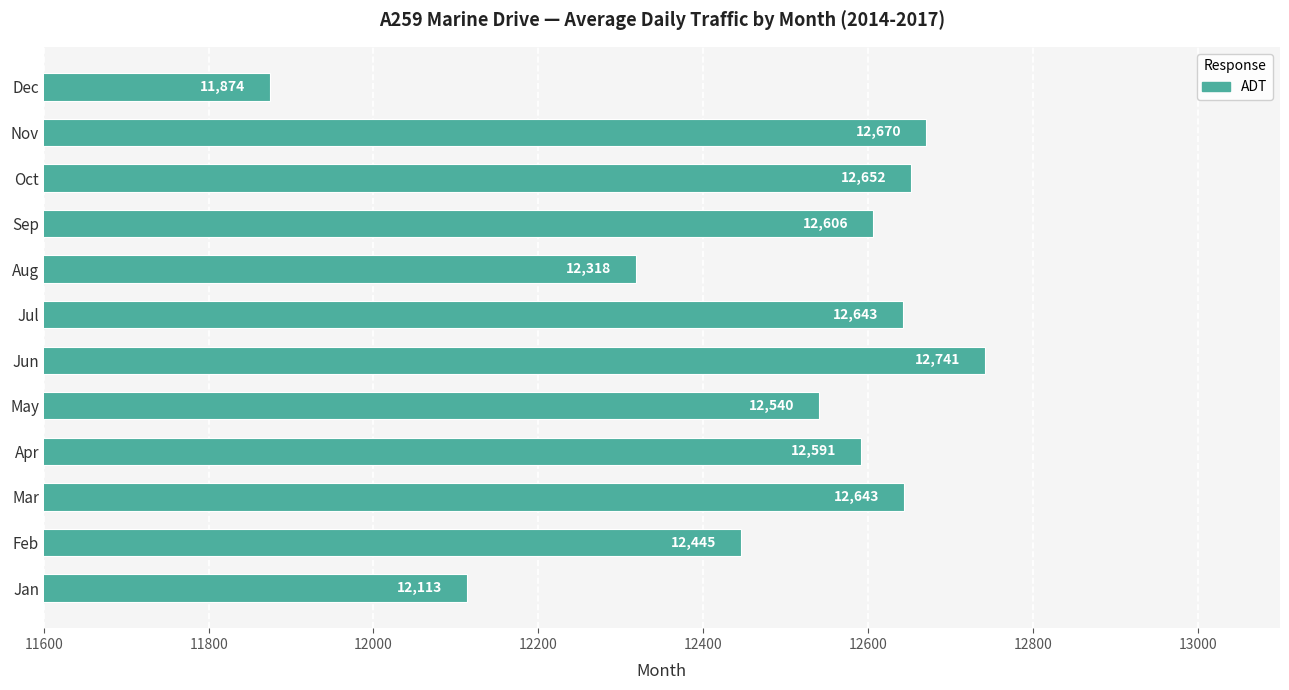

Between Oct and Dec, which is larger?

Oct